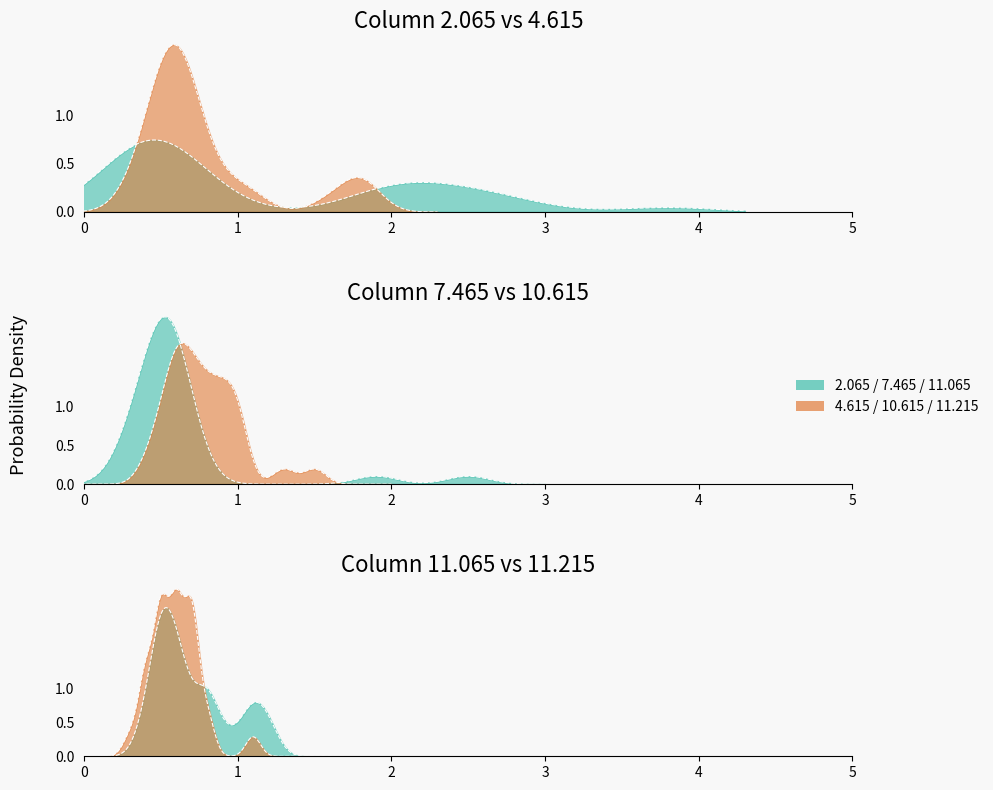

The value of 2.065 at 1 is 3.2. True or false?

False